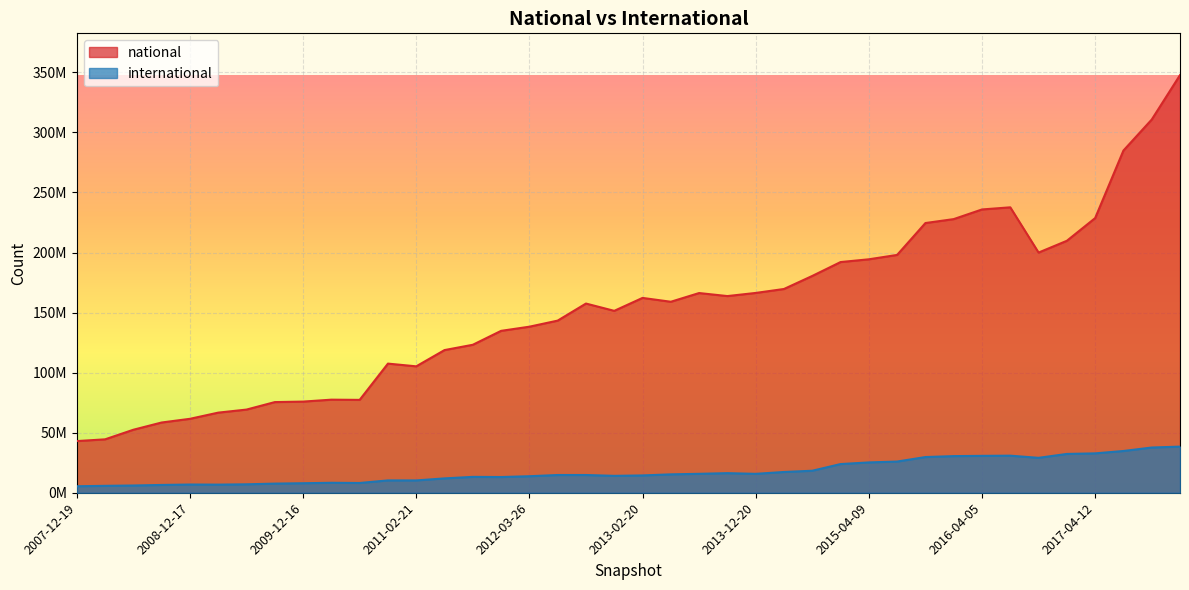

What is the difference between the highest and lowest values at 2016-01-04?

197321268